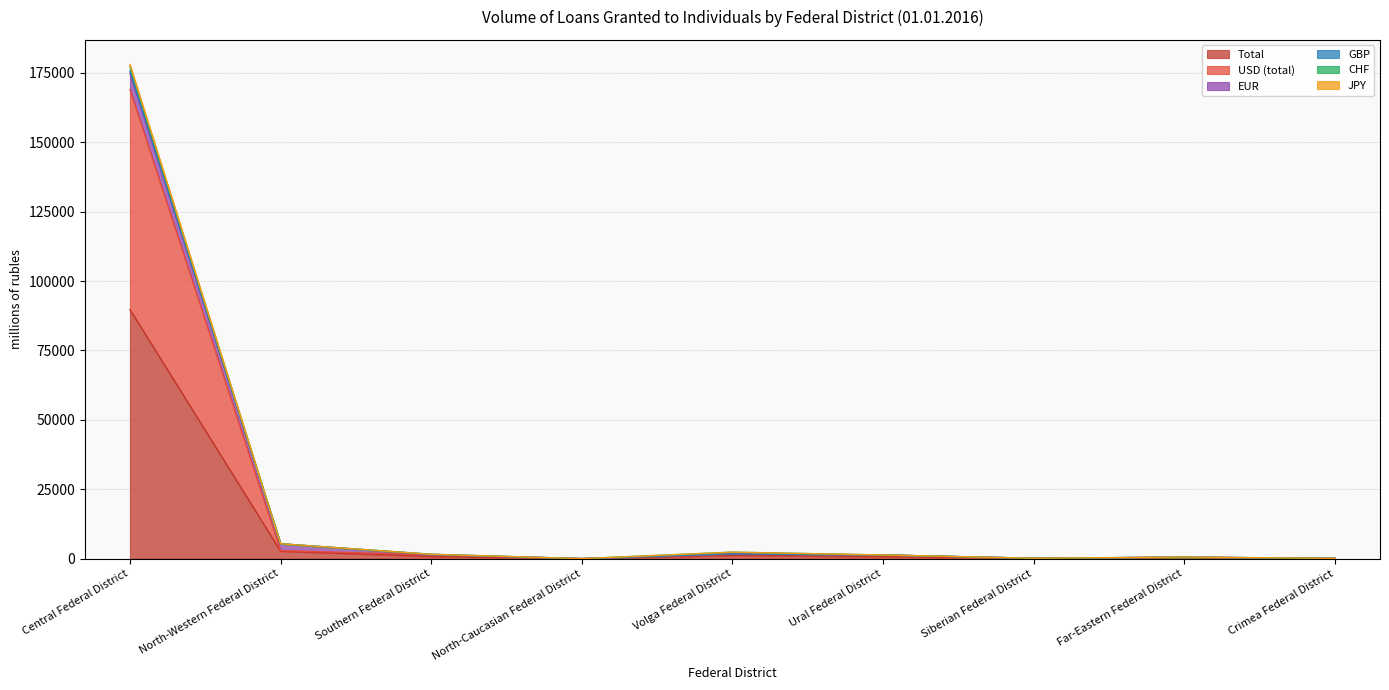

Which category has the highest value across all series?

Central Federal District